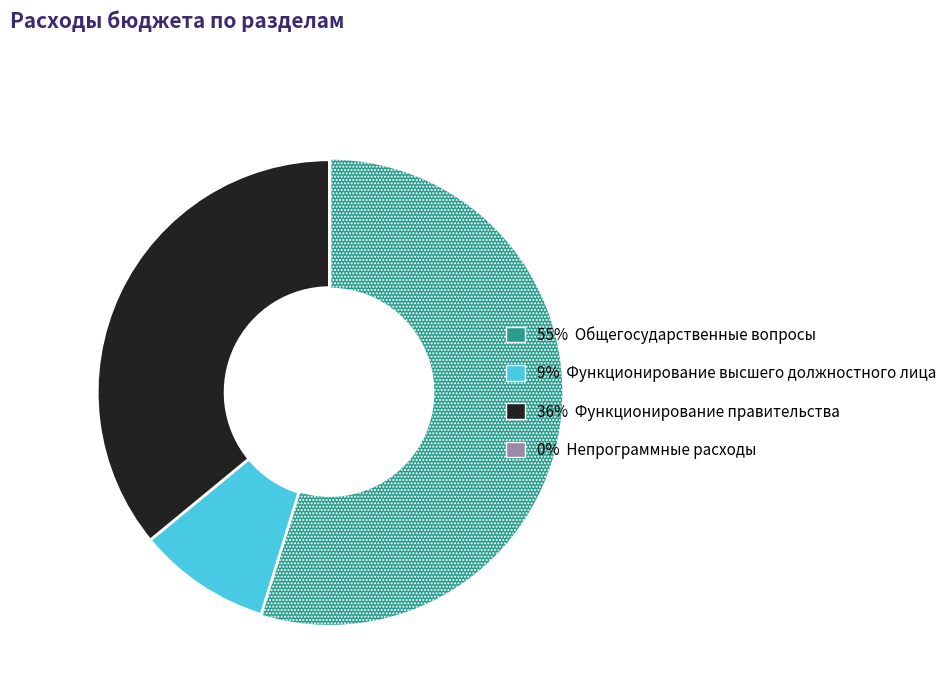

Does any single category account for the majority?

Yes